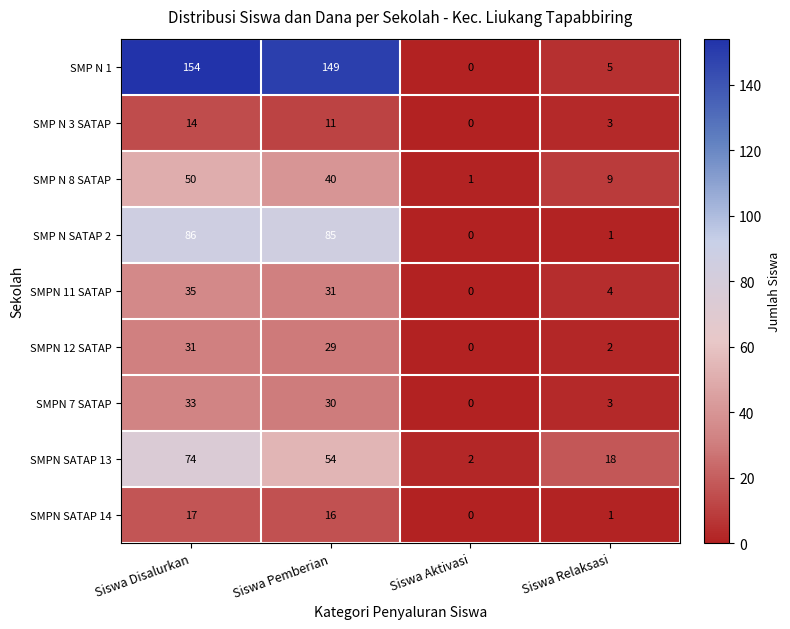

What is the sum of the SMPN 12 SATAP values at Siswa Disalurkan and Siswa Relaksasi?

33